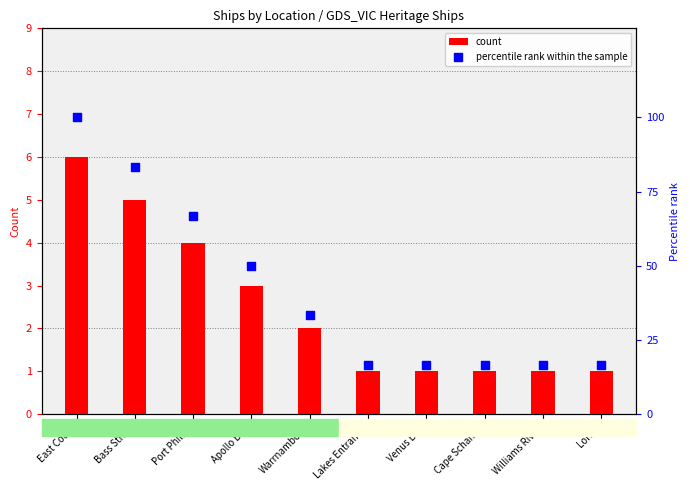

Which series has the widest spread of Y values?

percentile rank within the sample